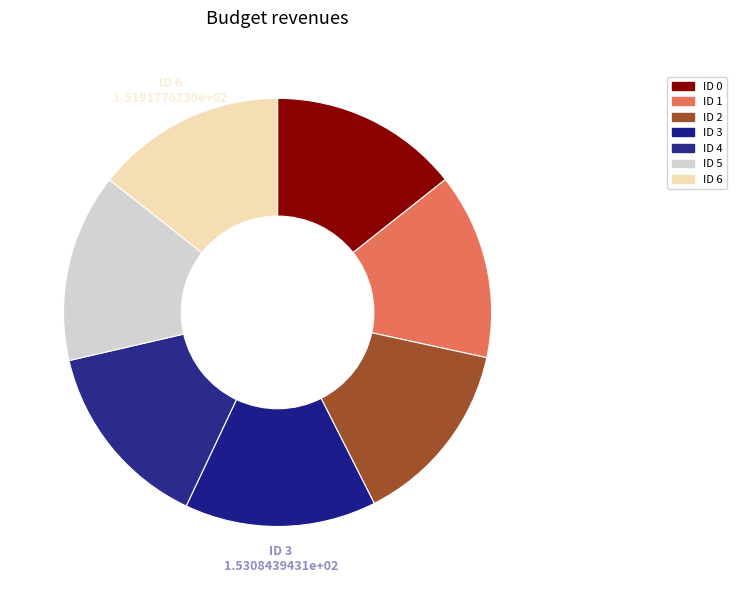

Rank the categories by value from lowest to highest.

1, 2, 5, 0, 4, 6, 3